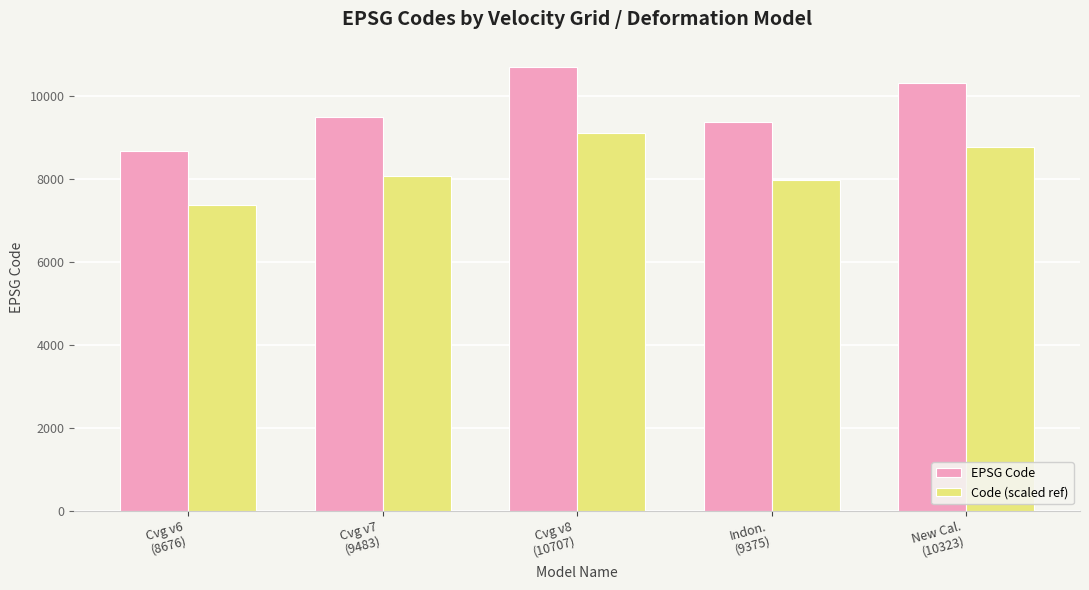

What is the minimum value shown in the chart?

7374.6